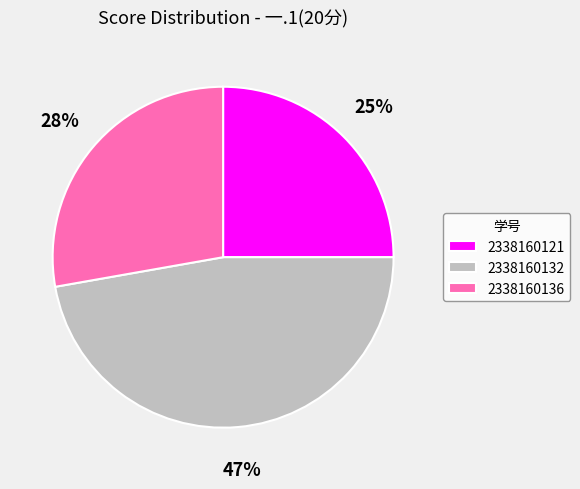

Is the sum of 2338160136 and 2338160121 greater than half?

Yes